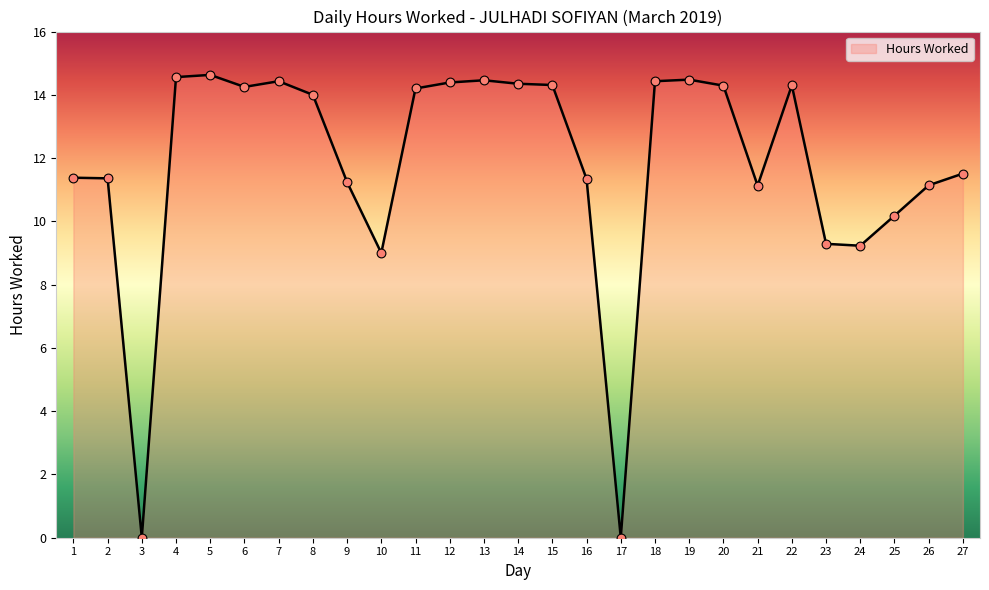

Approximately how many times larger is the value at 7 compared to 10?

1.6